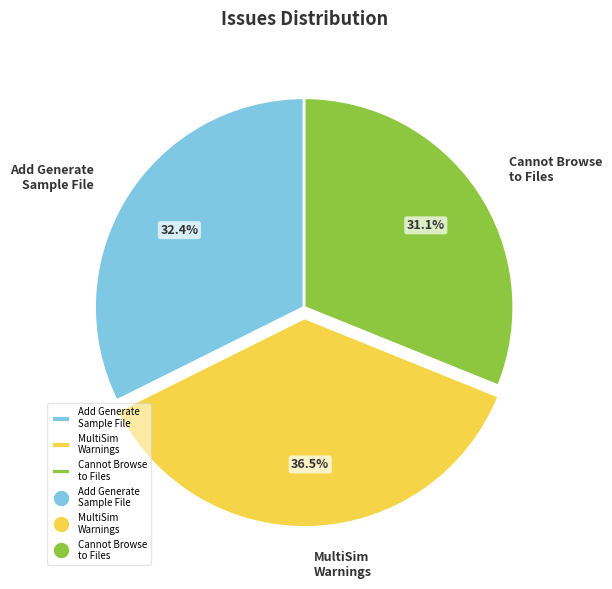

How many slices are in this pie chart?

3